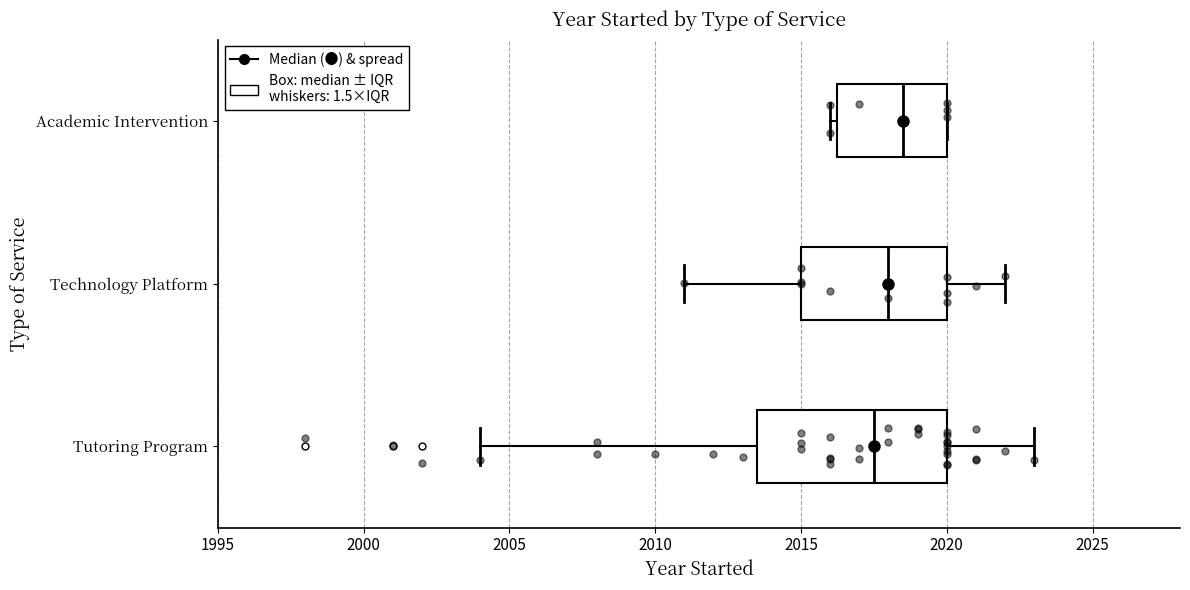

Which box has the furthest to the left median line?

Tutoring Program